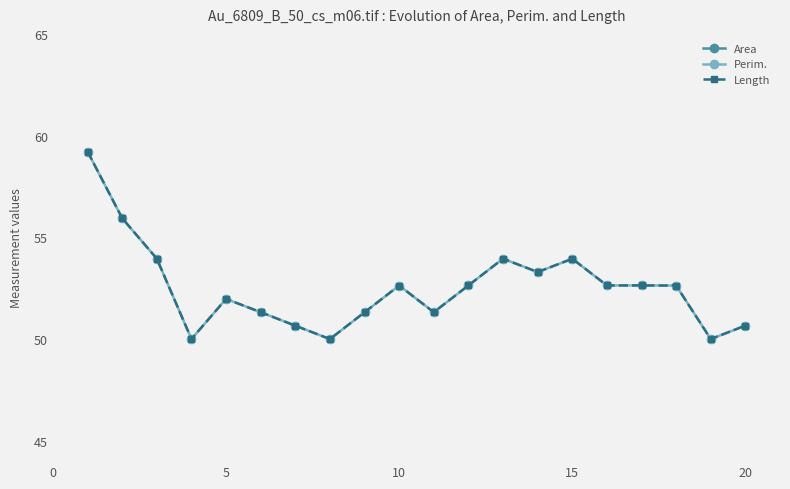

How many interior local peaks does the Area series have?

4